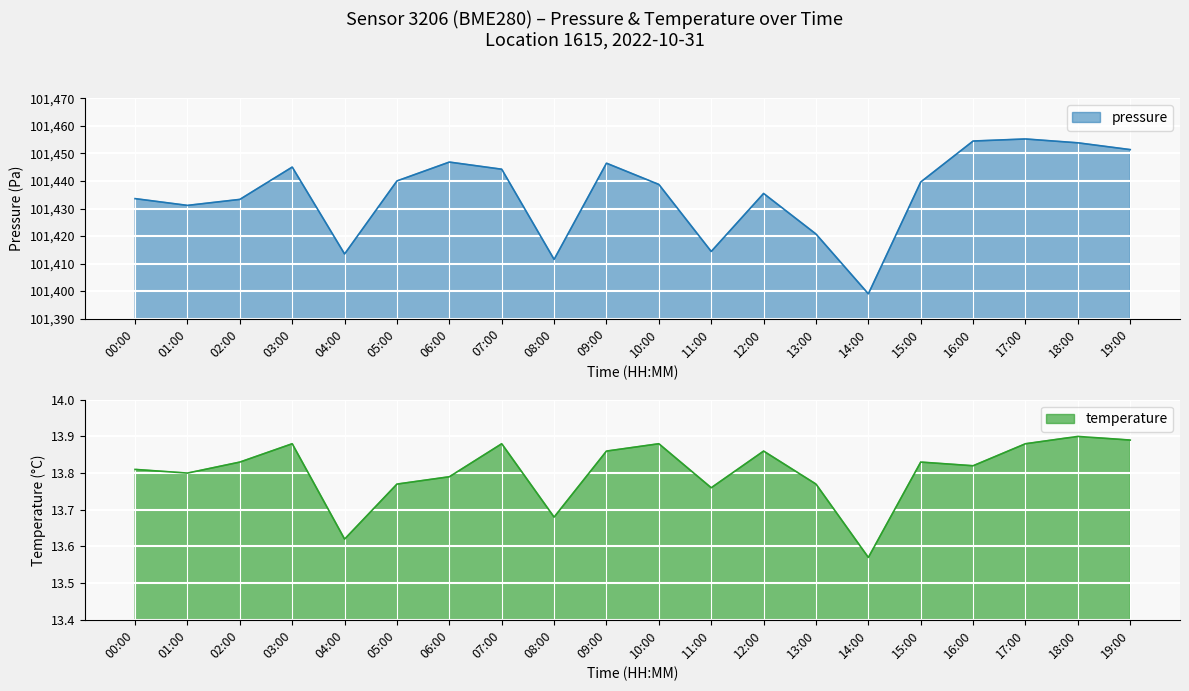

Which category has the highest value across all series?

17:00